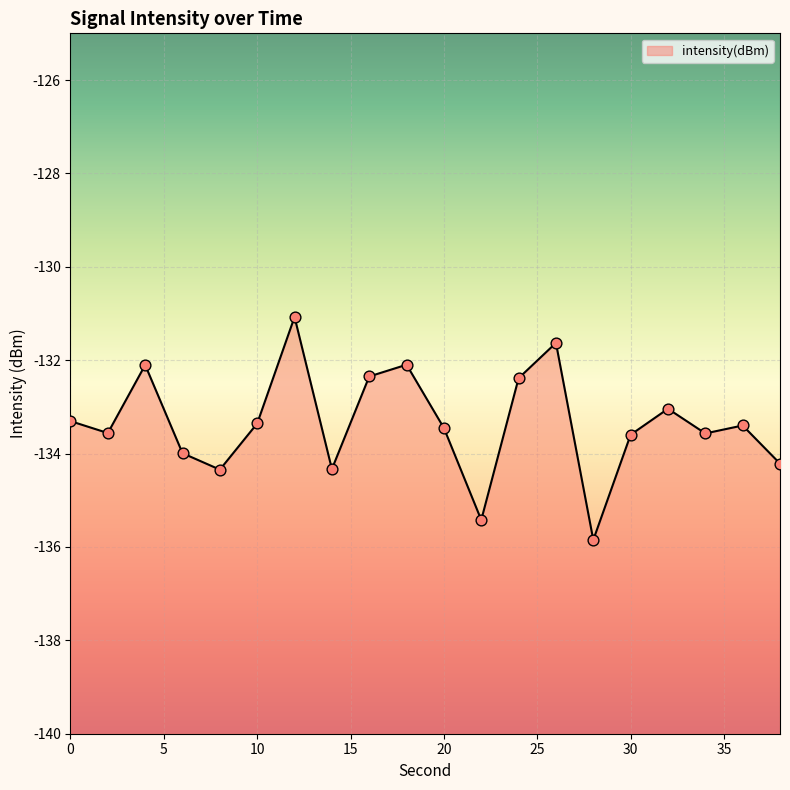

Which has a higher value, 10 or 36?

10